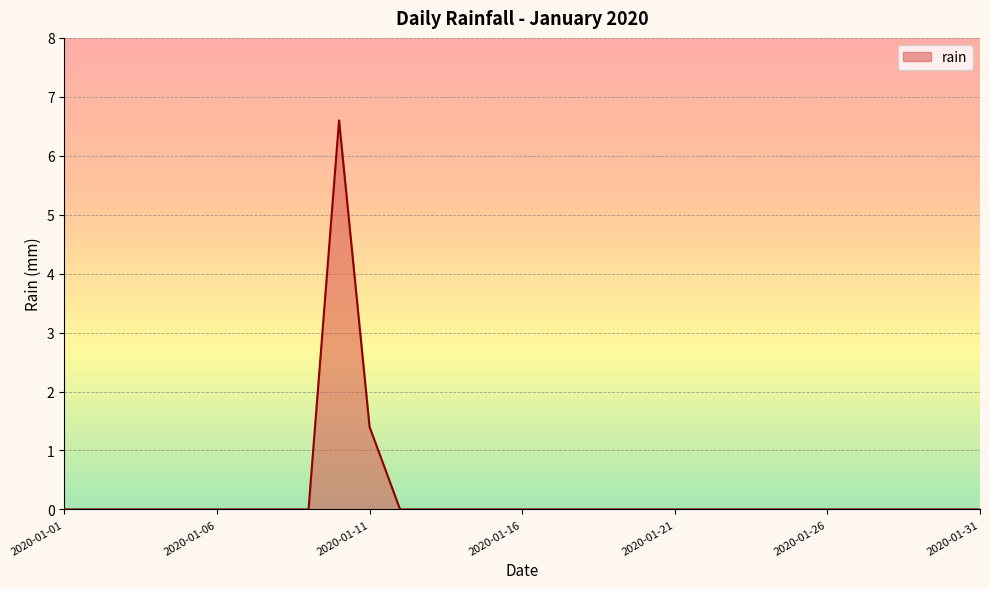

What is the greatest value displayed?

6.6